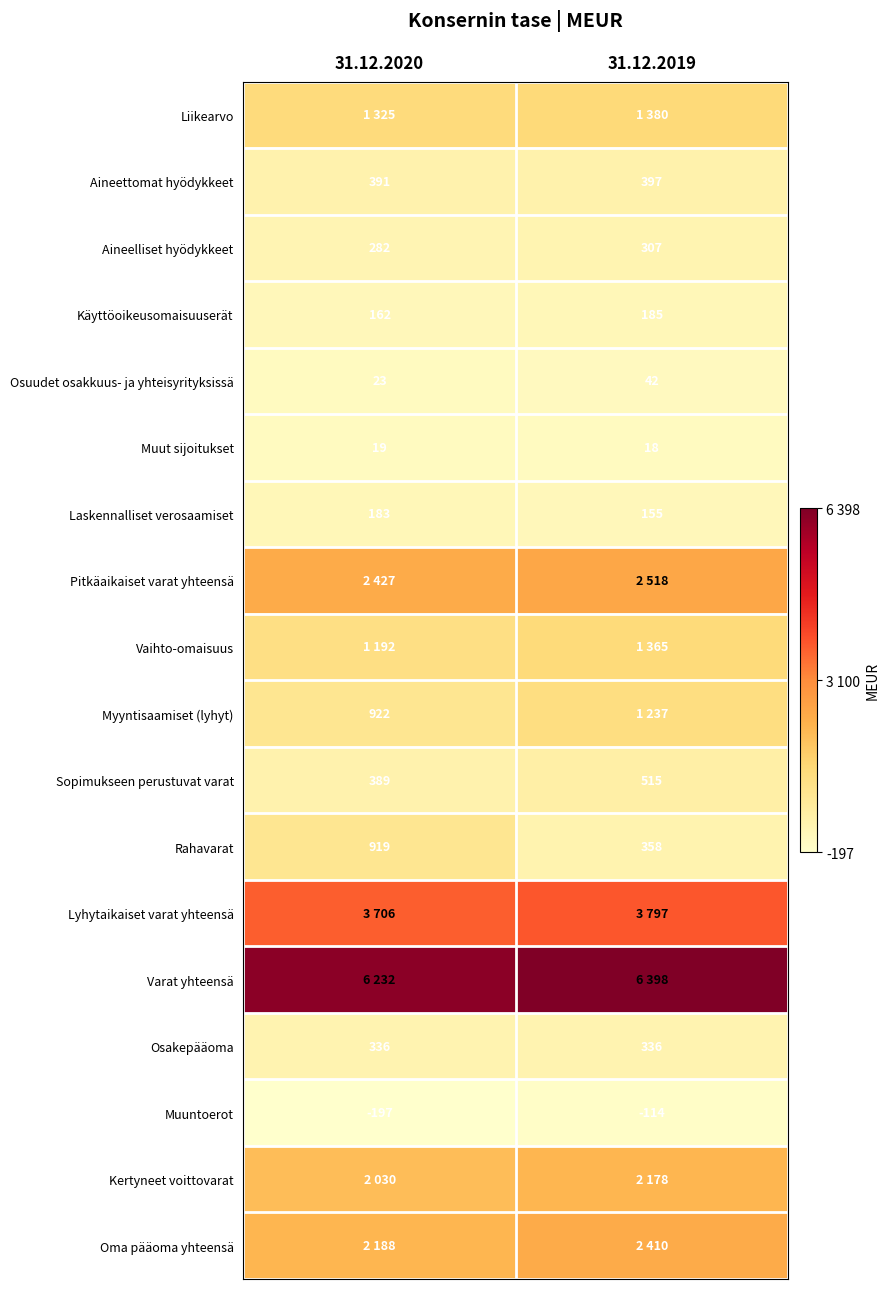

What is the approximate value of Laskennalliset verosaamiset at 31.12.2019?

155